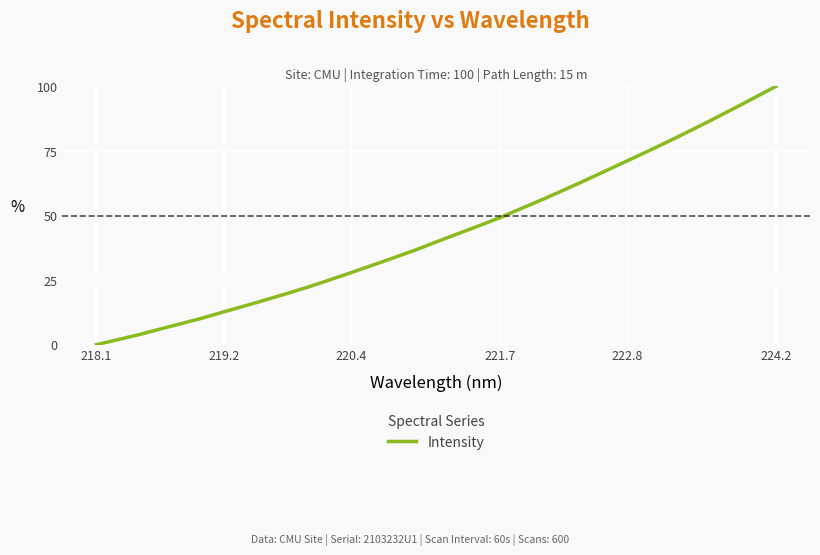

How many lines are shown in the chart?

1